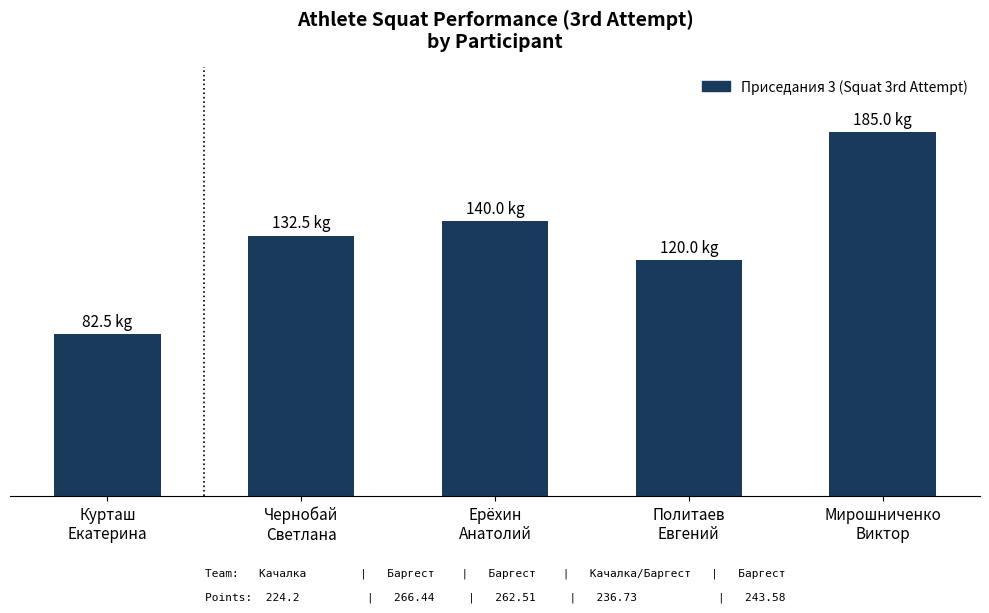

Where is the data nearest to the value 133?

Чернобай
Светлана